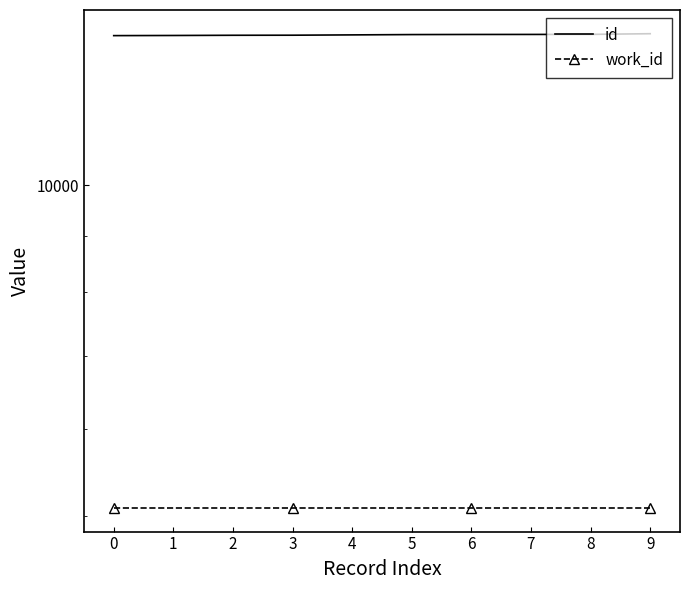

Is it true that id equals 13689 at 0?

True